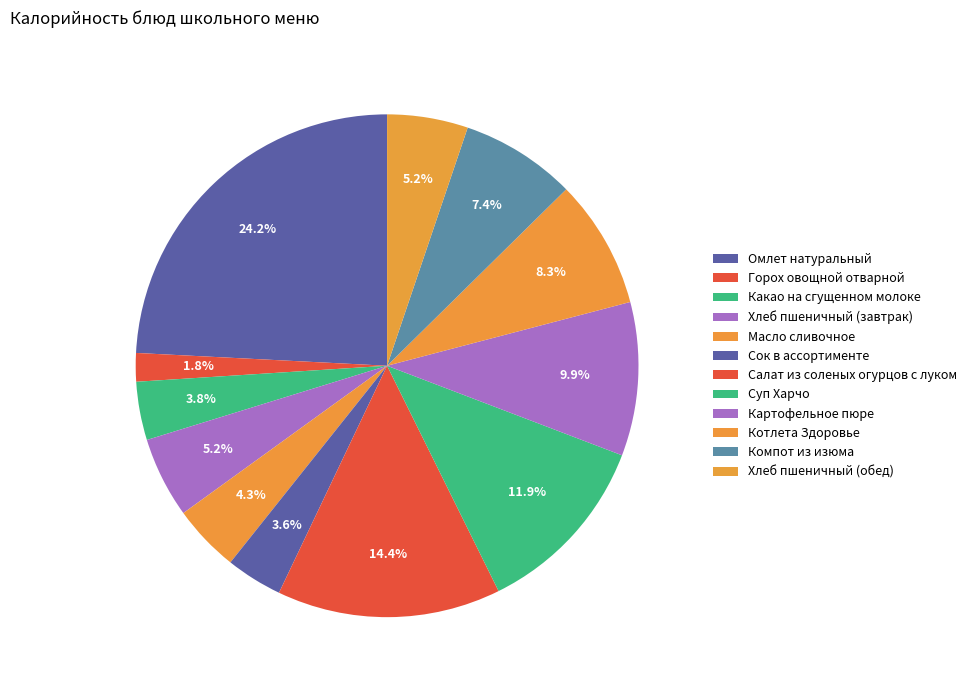

What is the change in value from Сок в ассортименте to Картофельное пюре?

+95.2